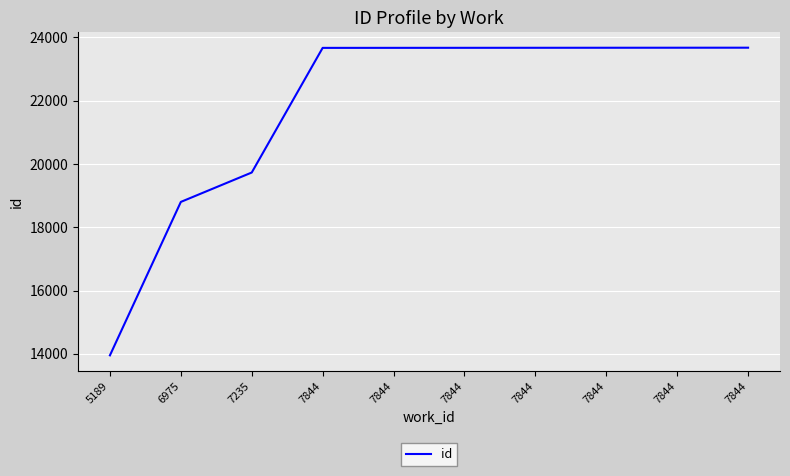

How many lines are shown in the chart?

1